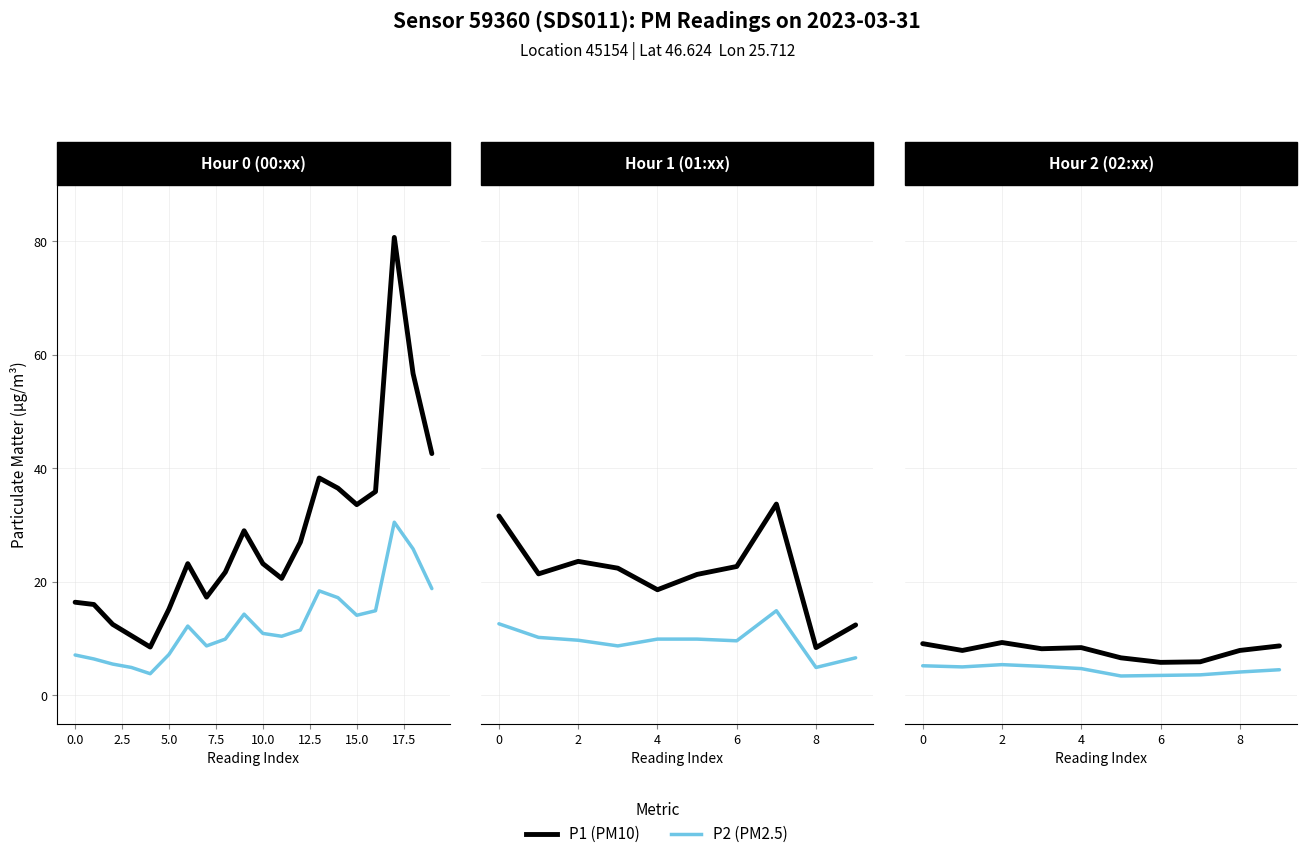

True or false: P2 (PM2.5) has a value of 5.4 at 2.

True